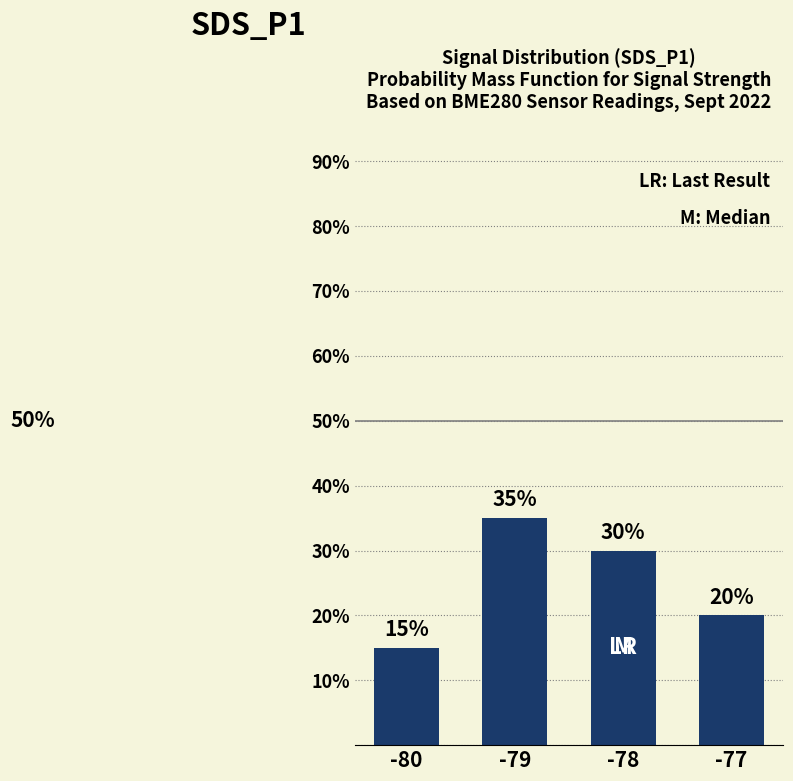

The value at -79 is 35. True or false?

True